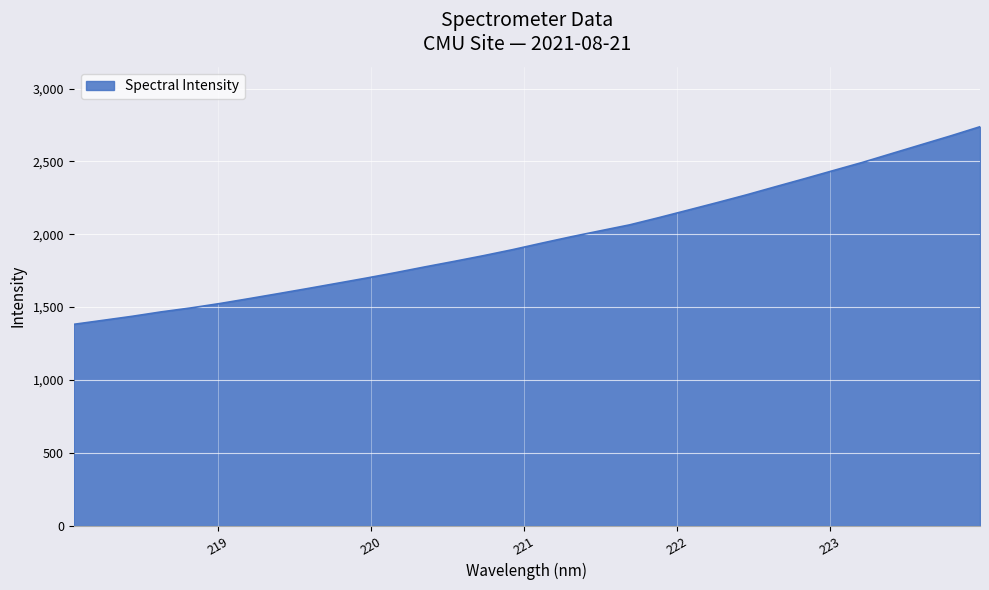

How many categories are shown in the chart?

32